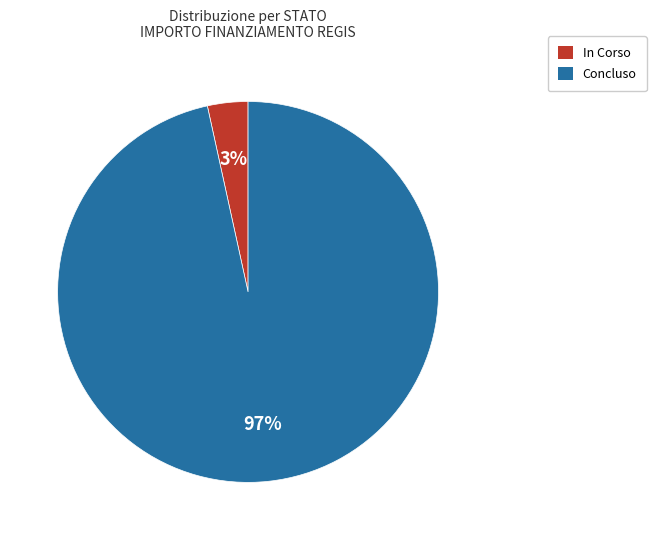

Is the sum of In Corso and Concluso greater than half?

Yes